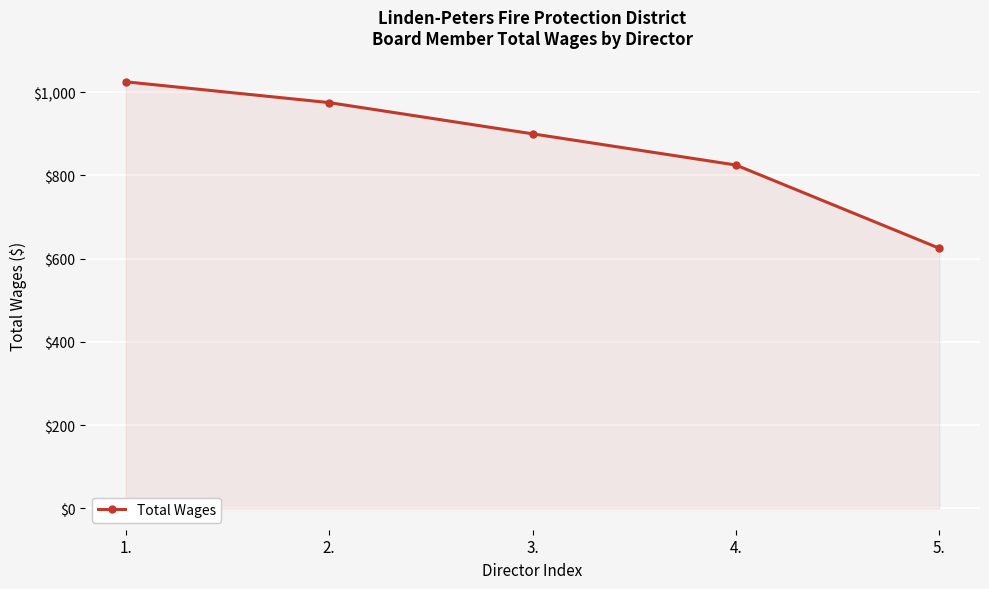

Where does the data first go above 900?

1.